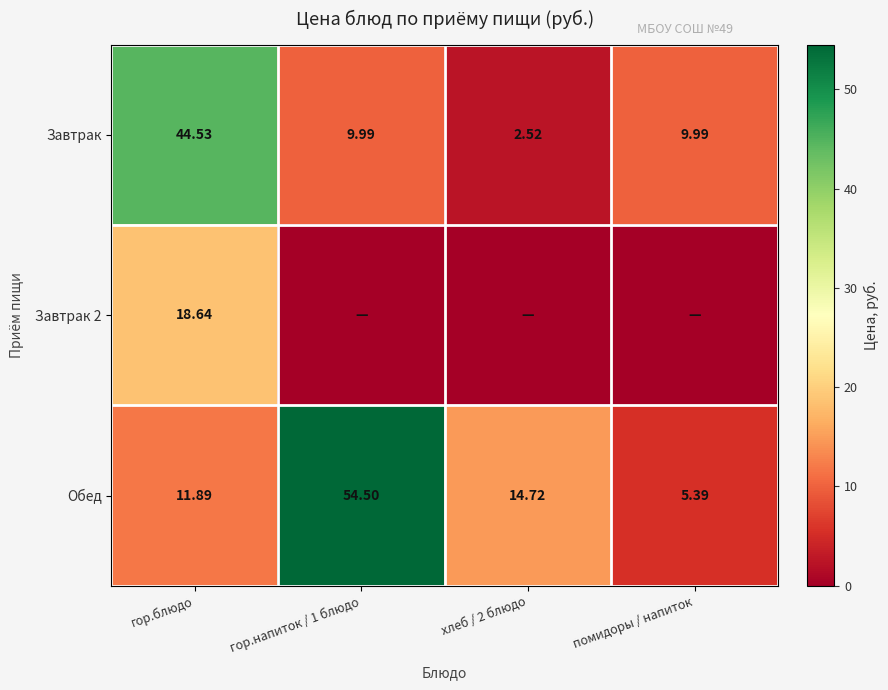

Rank the categories by Обед value from lowest to highest.

помидоры / напиток, гор.блюдо, хлеб / 2 блюдо, гор.напиток / 1 блюдо